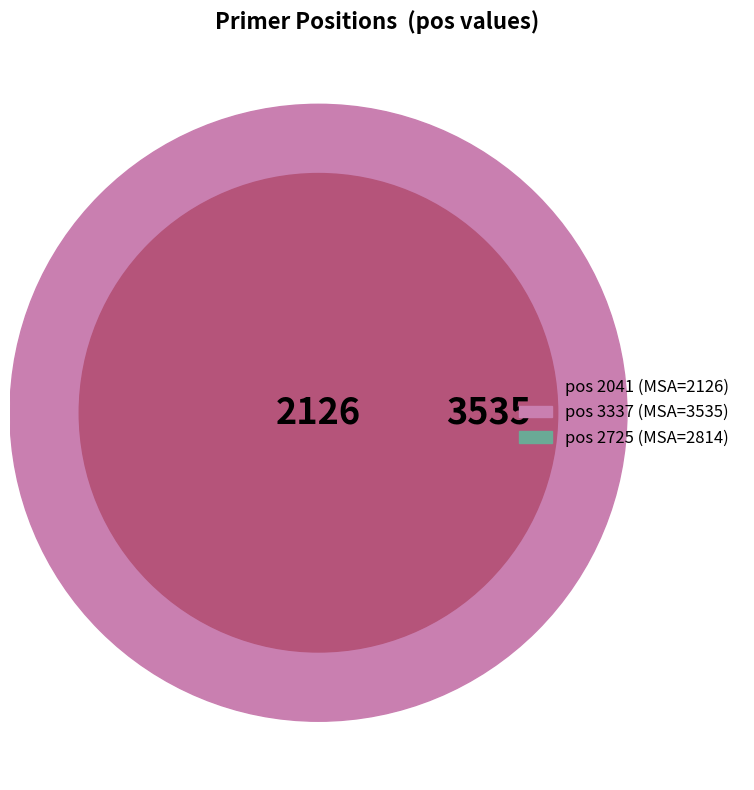

Which has a higher value, 3337 or 2041?

3337